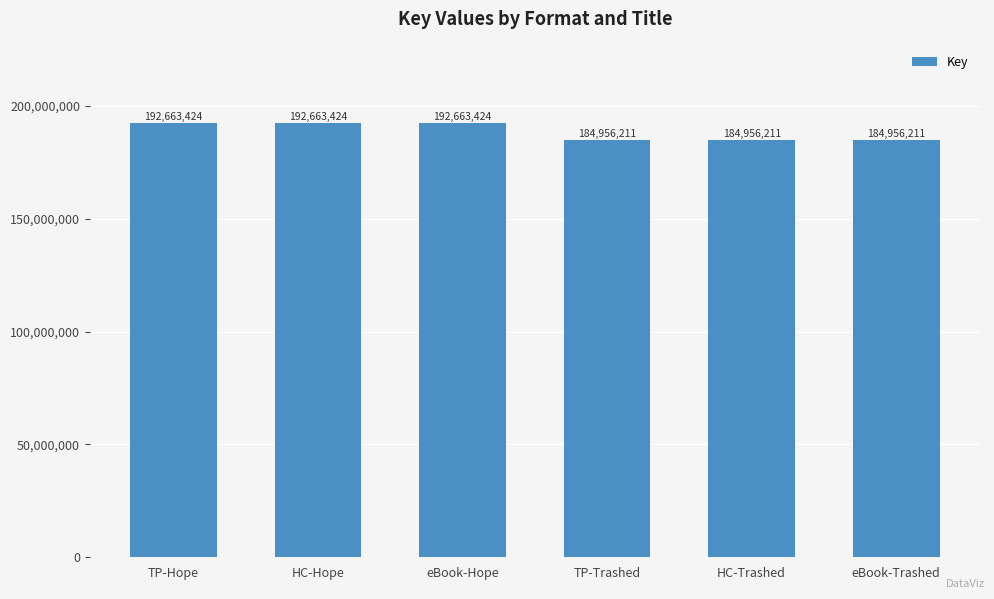

Does the chart contain any negative values?

No